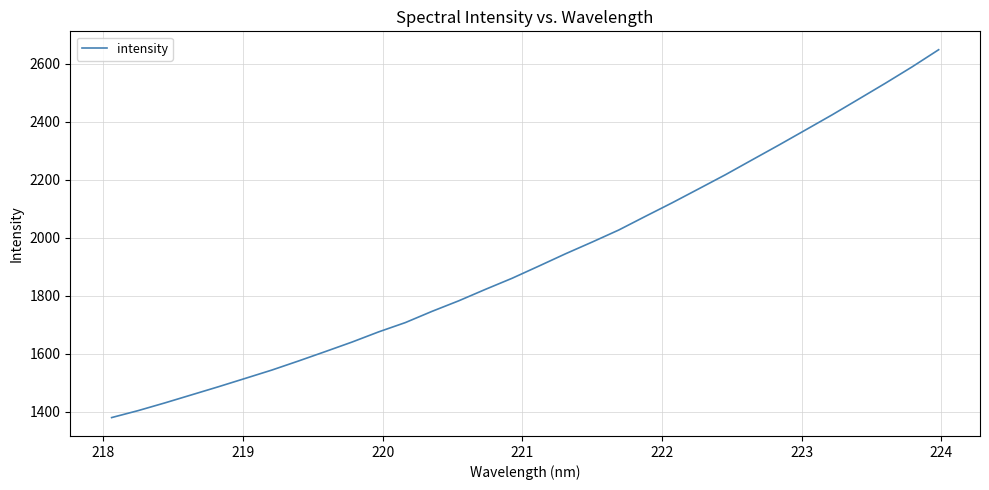

What is the difference between the maximum and minimum values?

1269.1